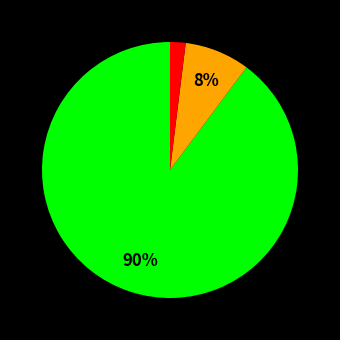

Is there a majority slice in this chart?

Yes